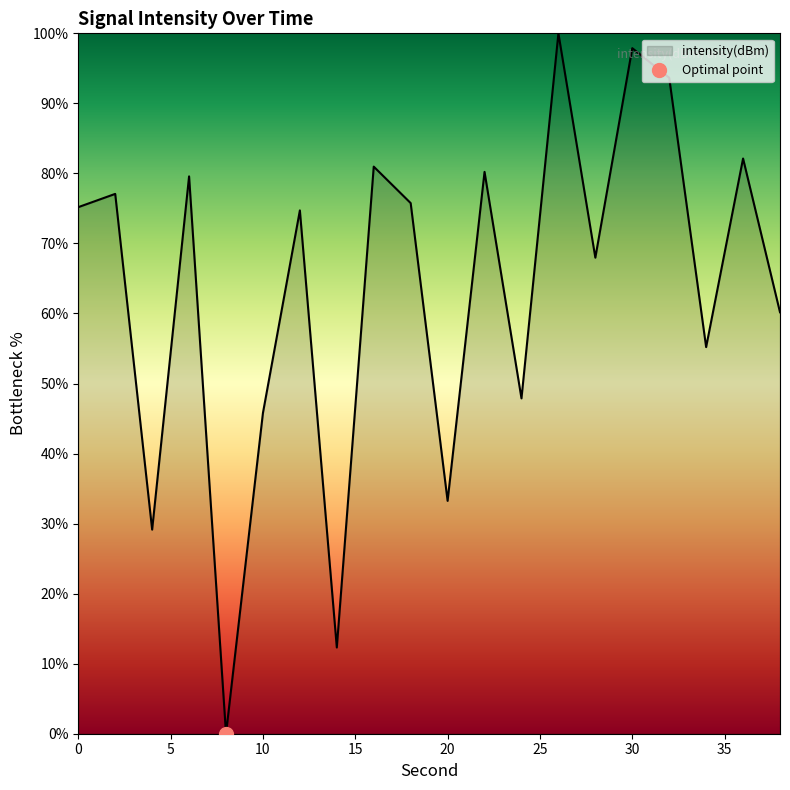

Between 2 and 22, which is larger?

22